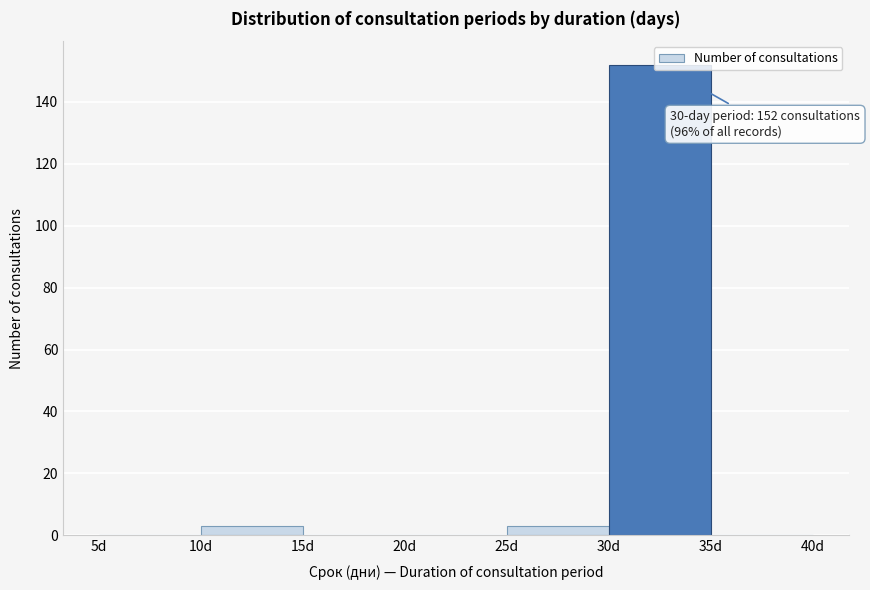

Which range on the x-axis has the tallest bar?

30 to 35